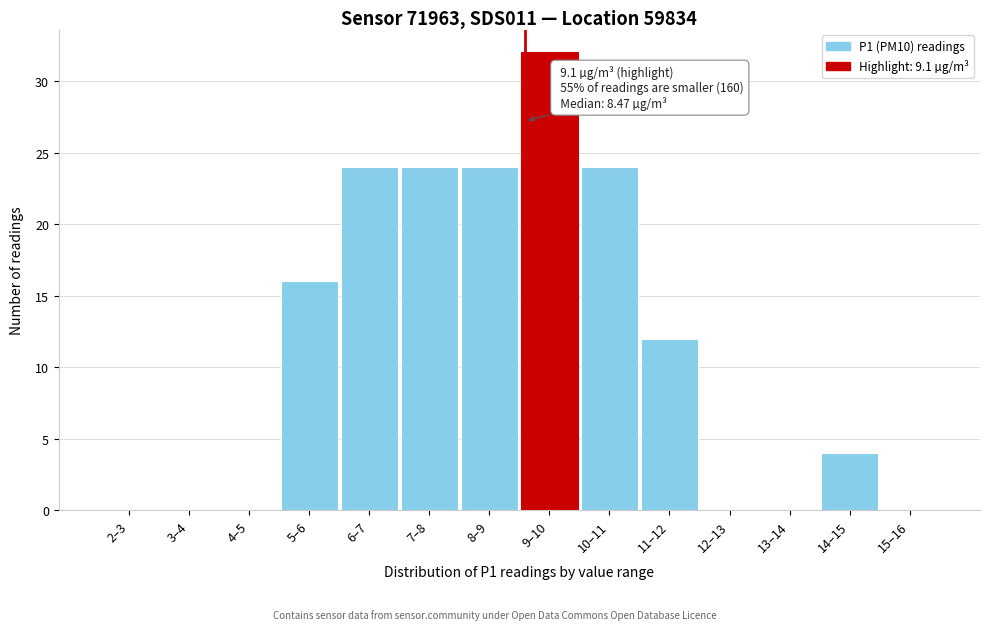

Reading right to left, list all the values displayed in this chart.

15–16=0	14–15=4	13–14=0	12–13=0	11–12=12	10–11=24	9–10=32	8–9=24	7–8=24	6–7=24	5–6=16	4–5=0	3–4=0	2–3=0